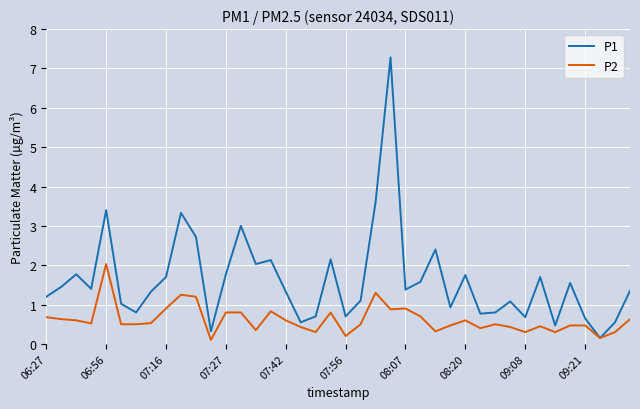

Which series has the widest spread of values?

P1